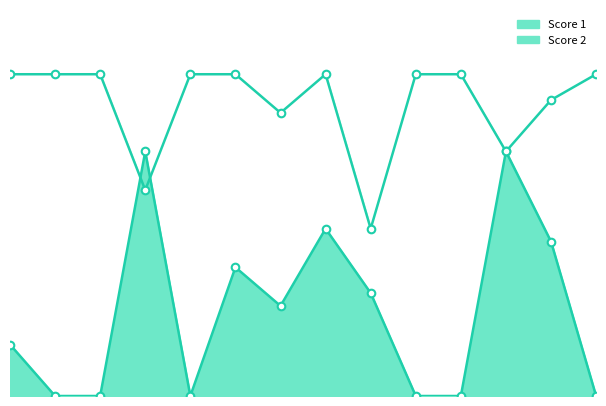

Which series contains the highest Y value?

Score 1